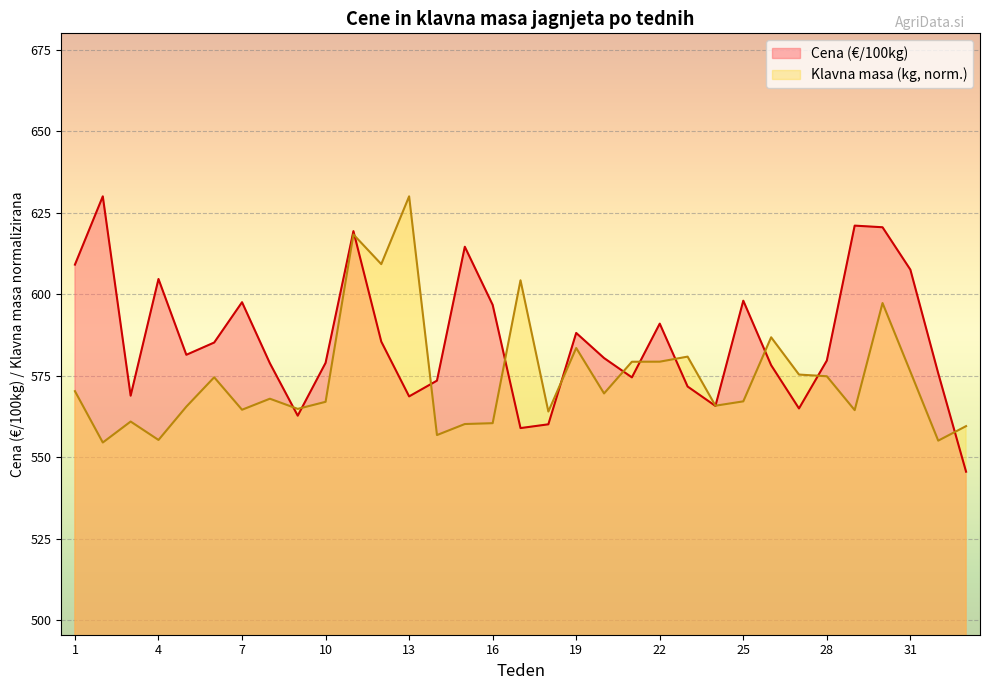

True or false: Cena (€/100kg) has more than 0 interior local peaks.

True